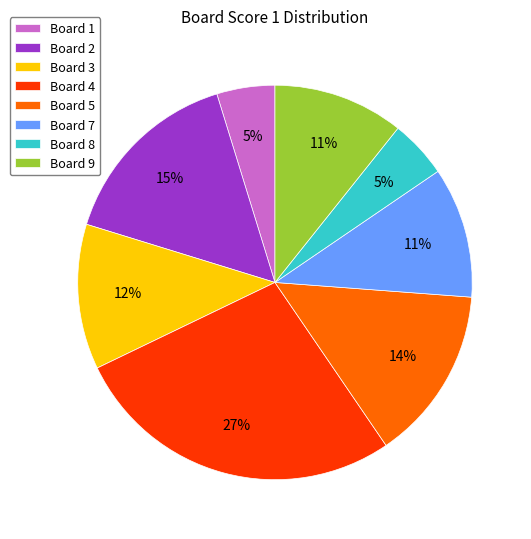

What percentage is the Board 3 slice, to the nearest percent?

12%